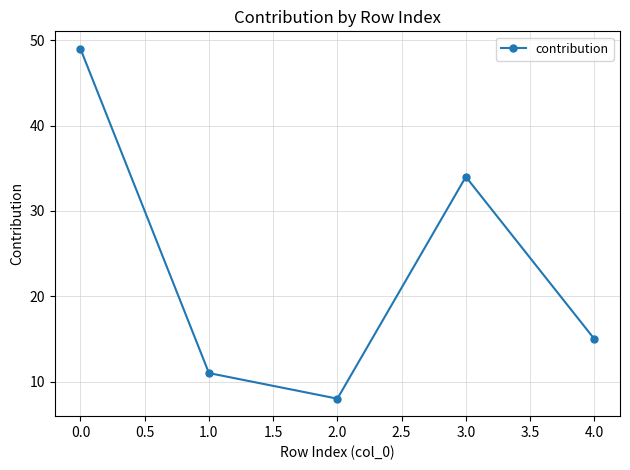

Reading right to left, transcribe all the data shown in this chart.

15	34	8	11	49